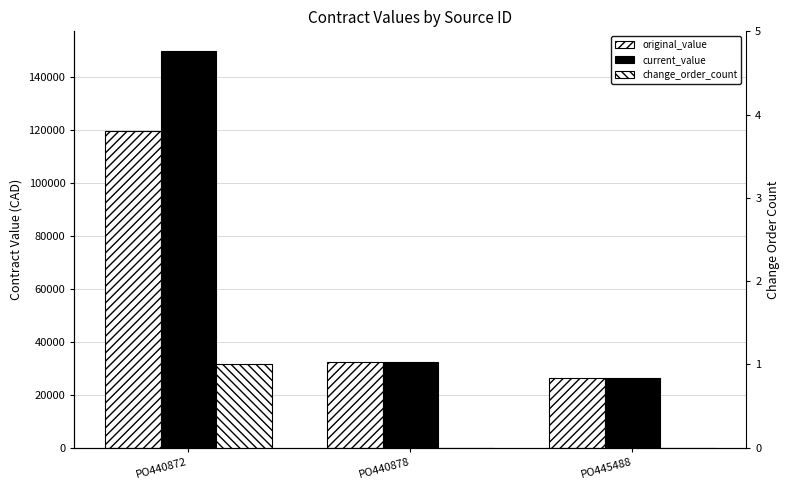

What is the sum of all original_value values?

178346.3